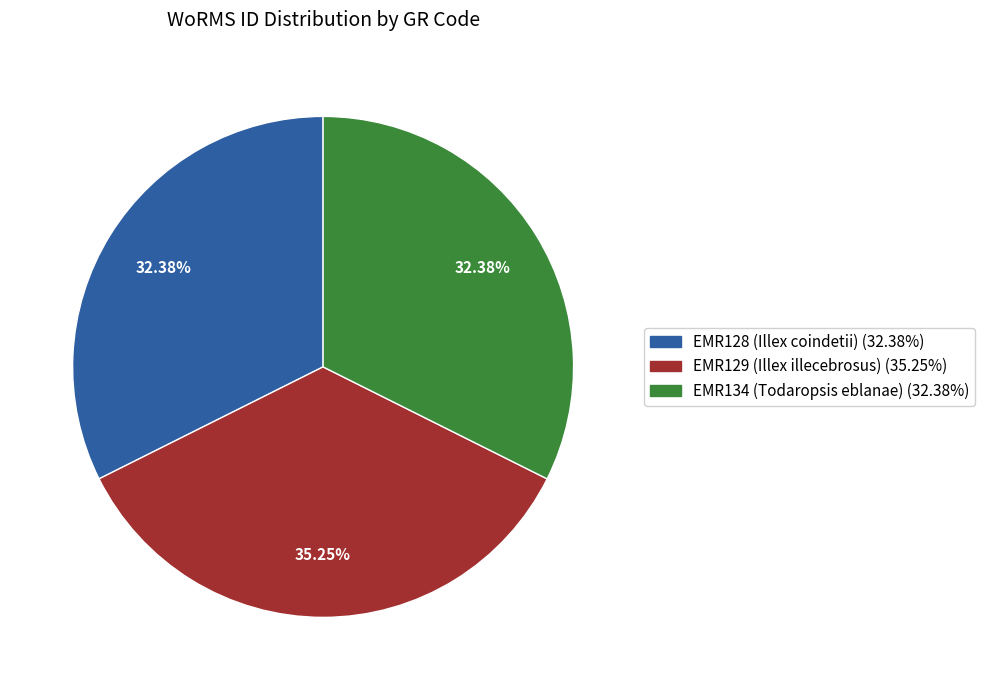

Combined, what portion of the pie is EMR129 (Illex illecebrosus) and EMR128 (Illex coindetii)?

67.6%